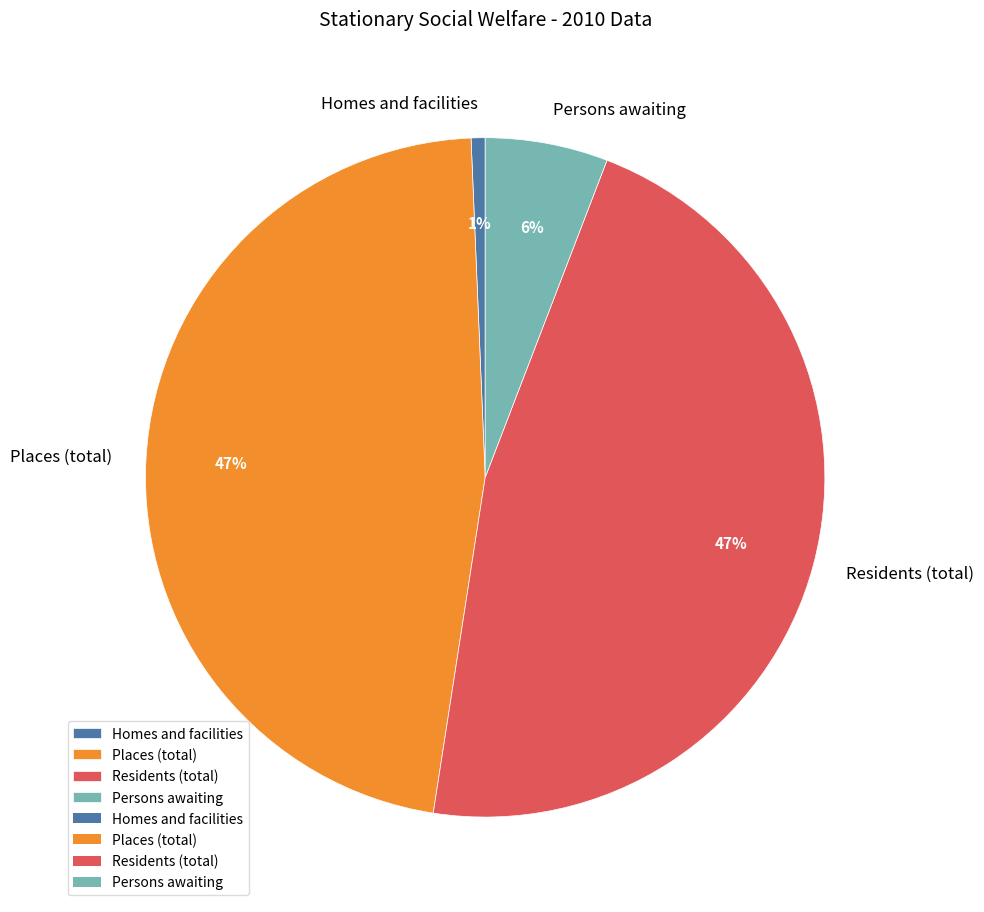

The Homes and facilities slice represents 15% of the pie. True or false?

False